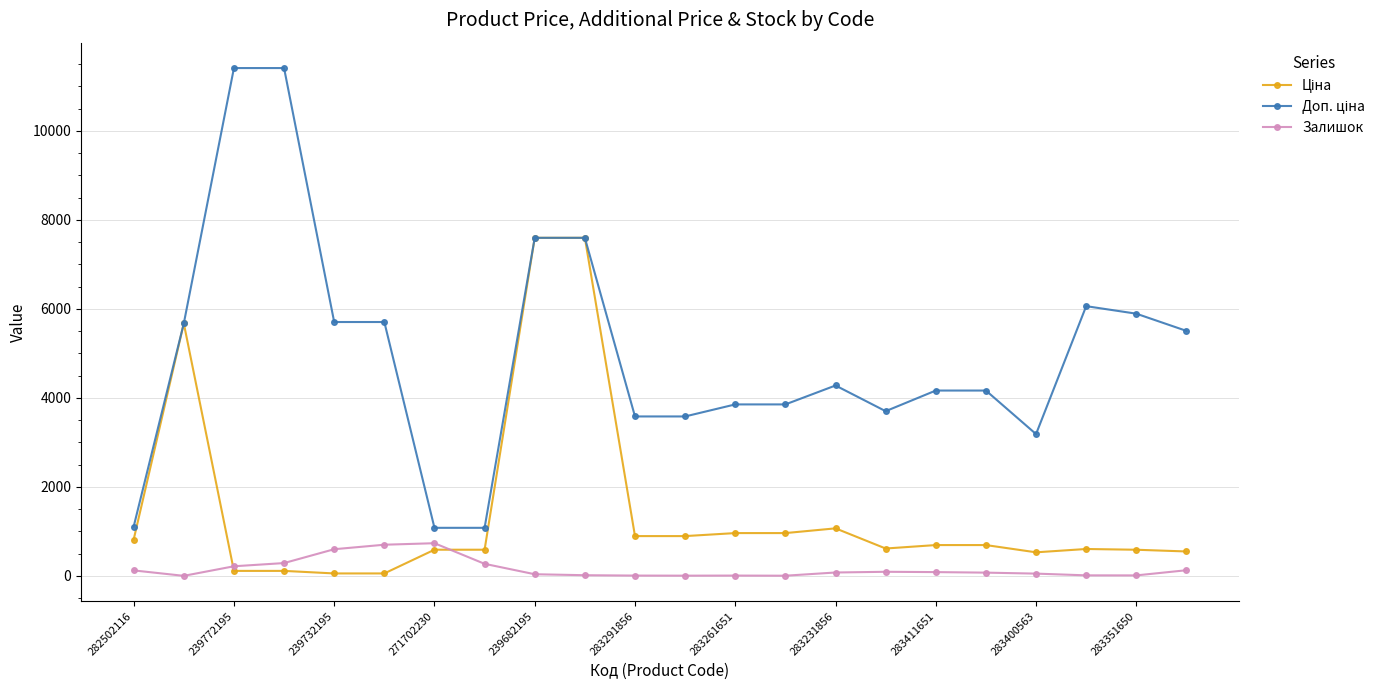

How many values in the Залишок series are below 78?

11